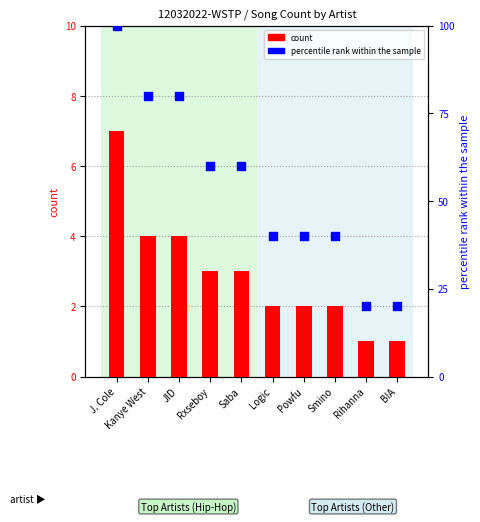

At which category is the sum across all series the highest?

J. Cole